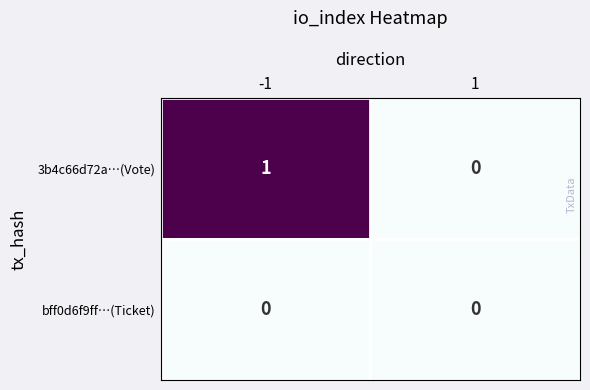

How many categories are shown in the chart?

2